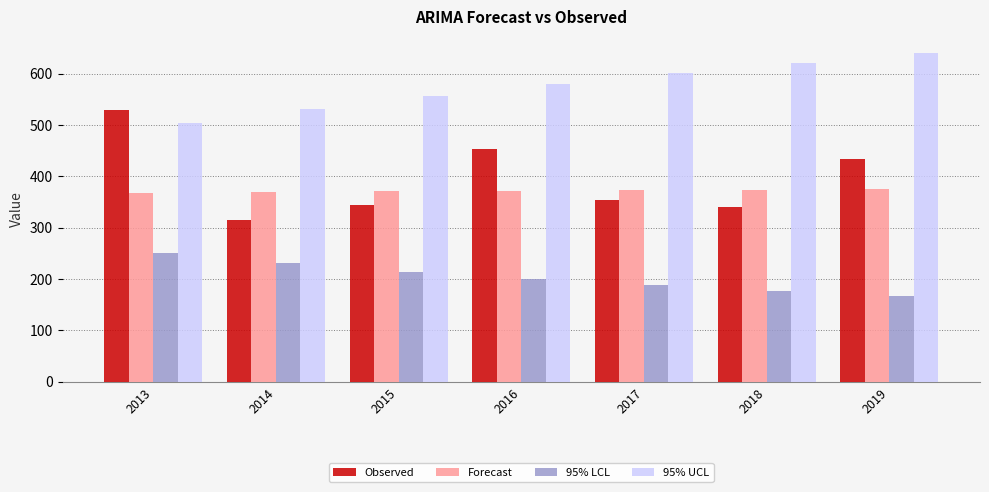

Which series has the largest total across all categories?

95% UCL